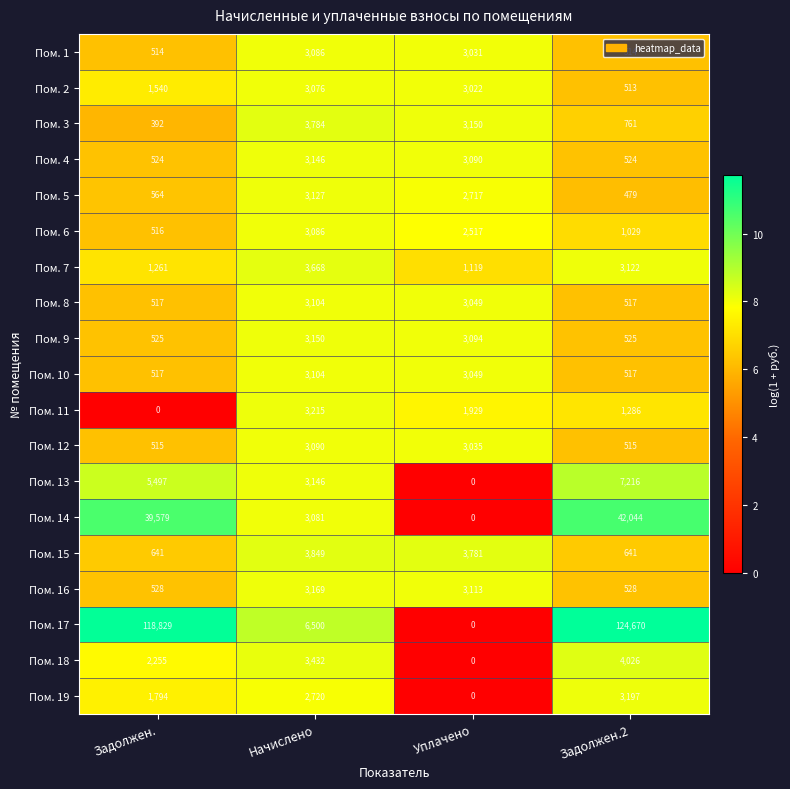

How many series are shown in this chart?

19